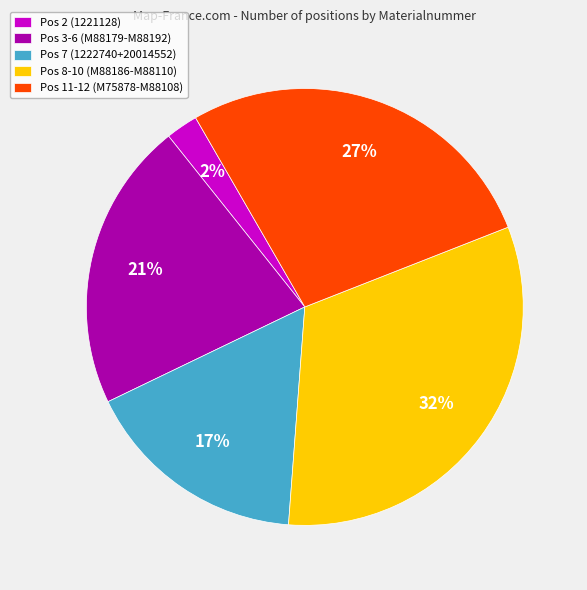

True or false: Pos 3-6 (M88179-M88192) accounts for 21% of the total.

True